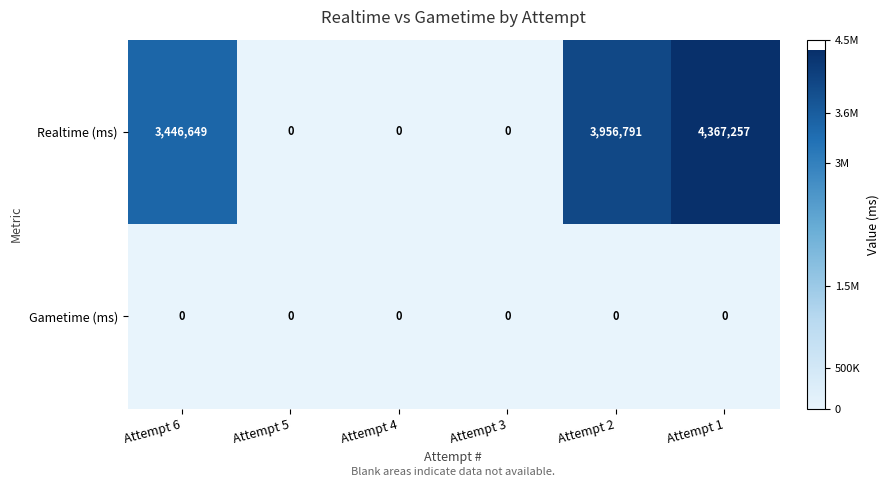

Rank the series by their average value, from lowest to highest.

Gametime (ms), Realtime (ms)